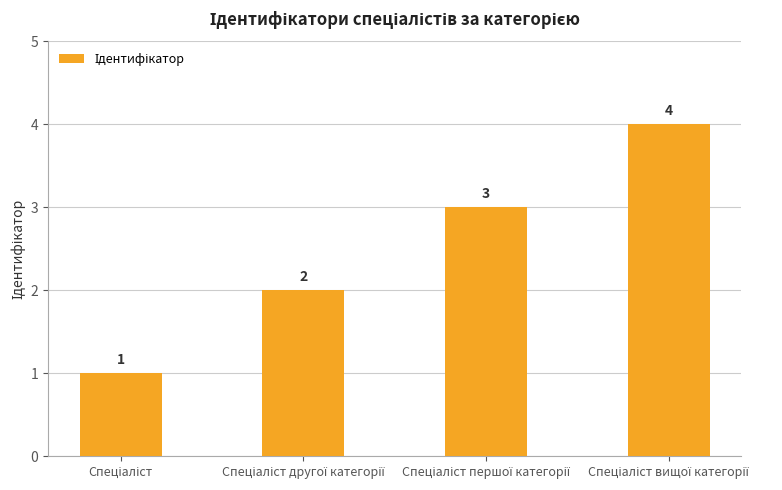

Are the bars horizontal?

No